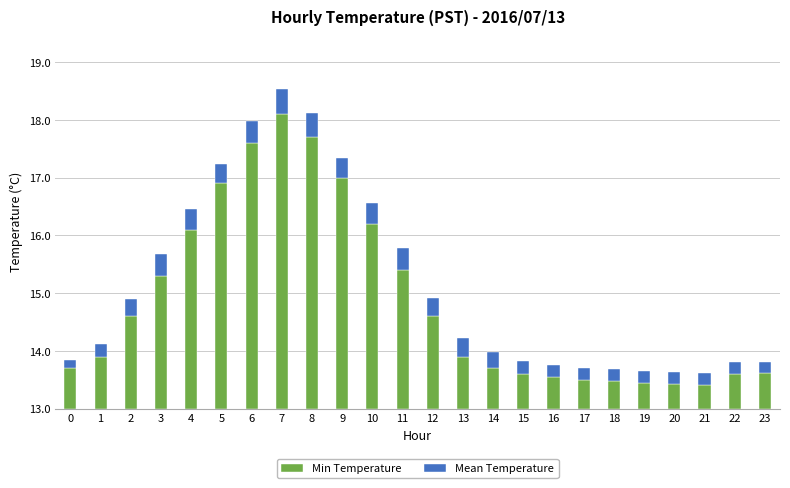

What are all the series names shown in the legend?

Min Temperature, Mean Temperature